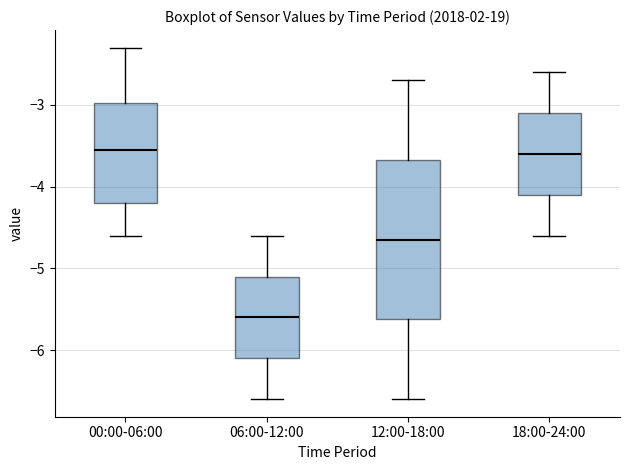

Reading left to right, read every box against the y-axis: the position of its median line, the range the box covers, and the ends of its whiskers. The values are not printed on the chart, so give them approximately, as read against the axis.

00:00-06:00: median -3.5, box -4.2 to -3.0, whiskers -4.6 to -2.3
06:00-12:00: median -5.6, box -6.1 to -5.1, whiskers -6.6 to -4.6
12:00-18:00: median -4.6, box -5.6 to -3.7, whiskers -6.6 to -2.7
18:00-24:00: median -3.6, box -4.1 to -3.1, whiskers -4.6 to -2.6